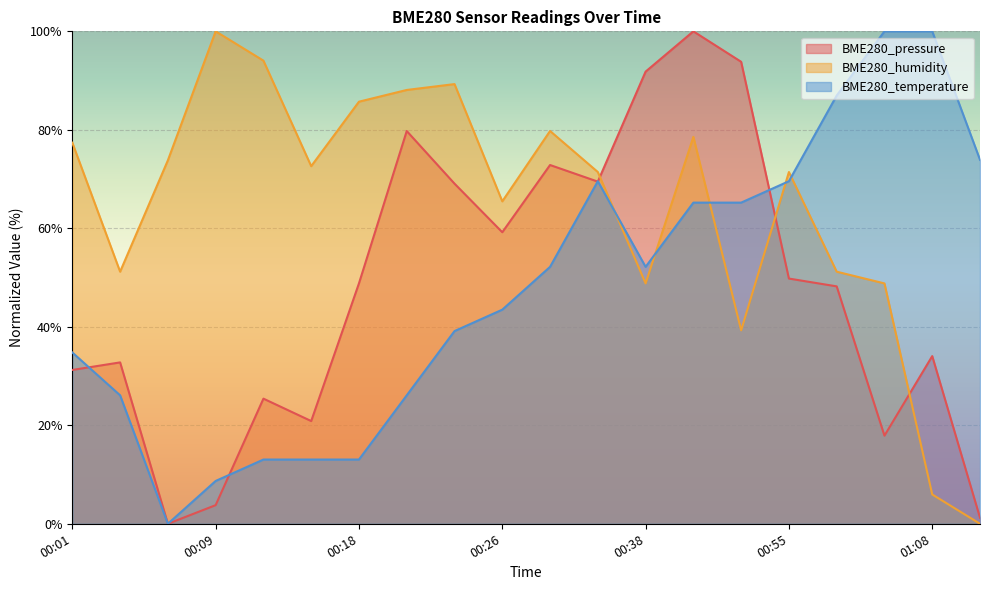

List the series in order of their peak value, lowest first.

BME280_pressure, BME280_humidity, BME280_temperature